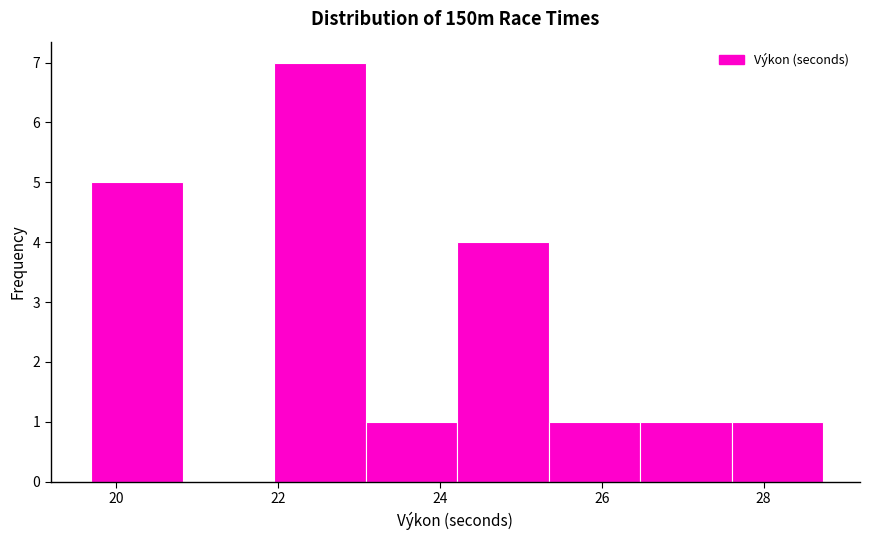

Reading left to right, list every bar in this chart as the range it spans on the x-axis followed by its height. Neither the bar edges nor the heights are printed on the chart, so give them approximately, as read against the axes.

19.6 to 20.8: 5
20.8 to 22.0: 0
22.0 to 23.0: 7
23.0 to 24.2: 1
24.2 to 25.4: 4
25.4 to 26.4: 1
26.4 to 27.6: 1
27.6 to 28.8: 1